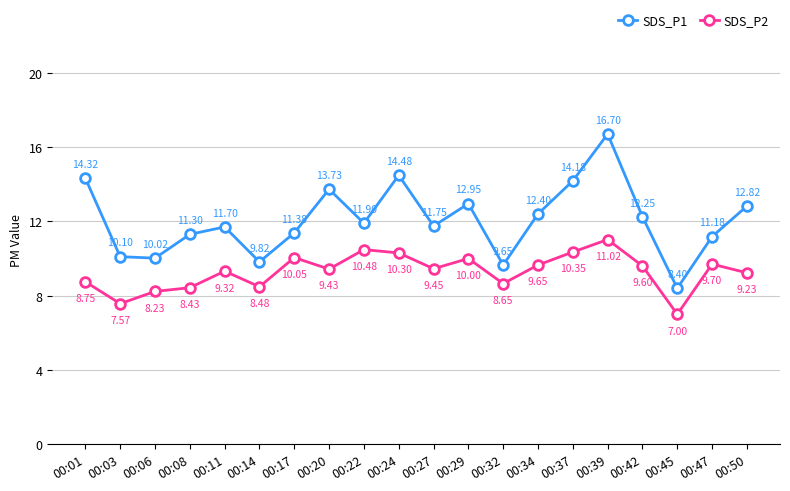

Where is the first local minimum for SDS_P1?

00:06